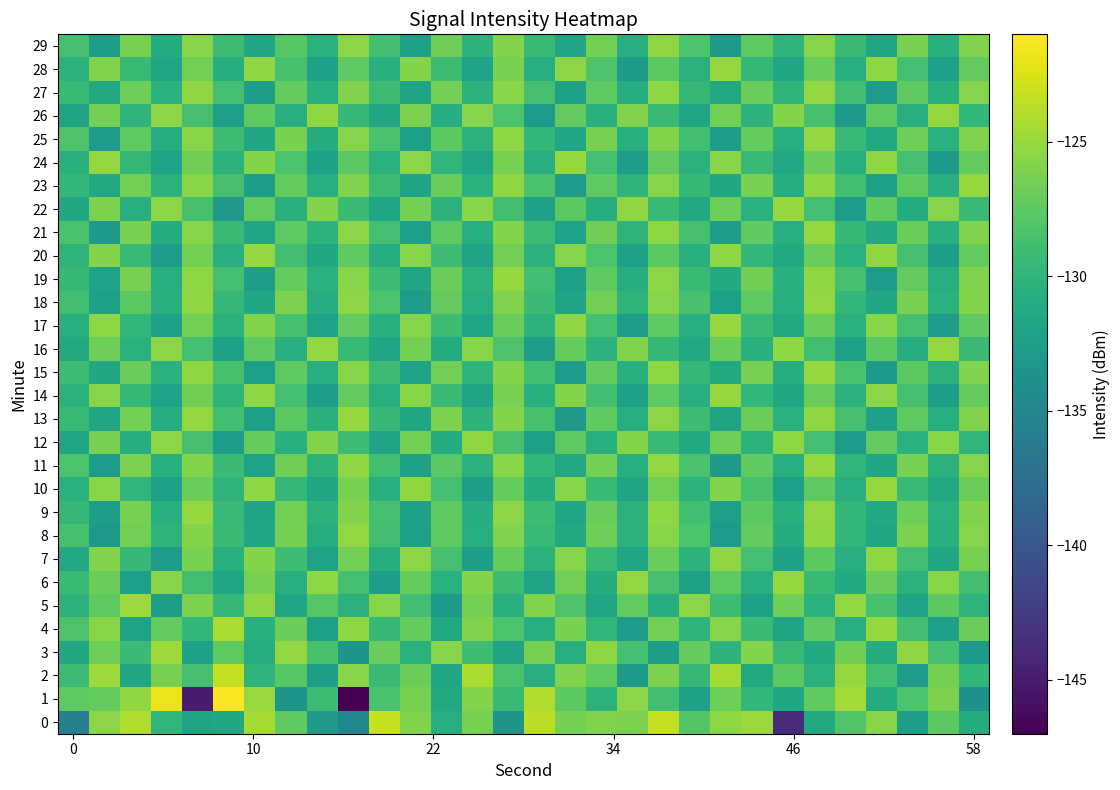

Which category has the lowest value across all series?

9